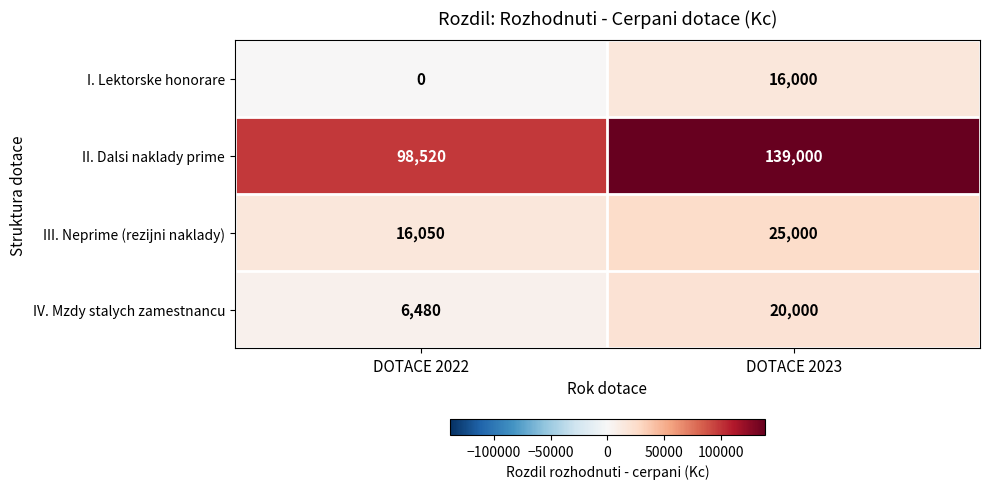

What is the spread (max minus min) of values at DOTACE 2022?

98520